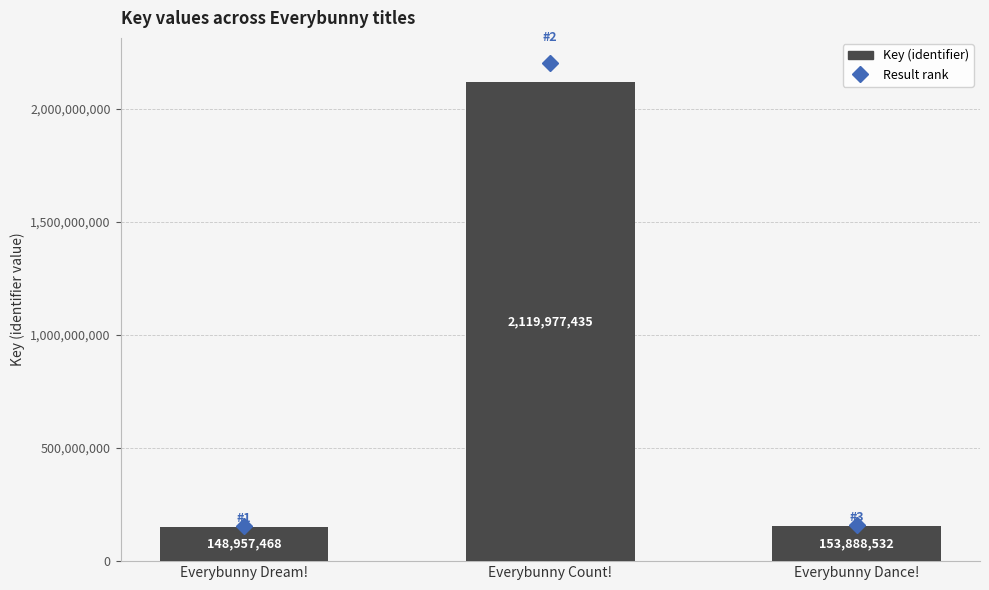

How many data points does each series have?

3